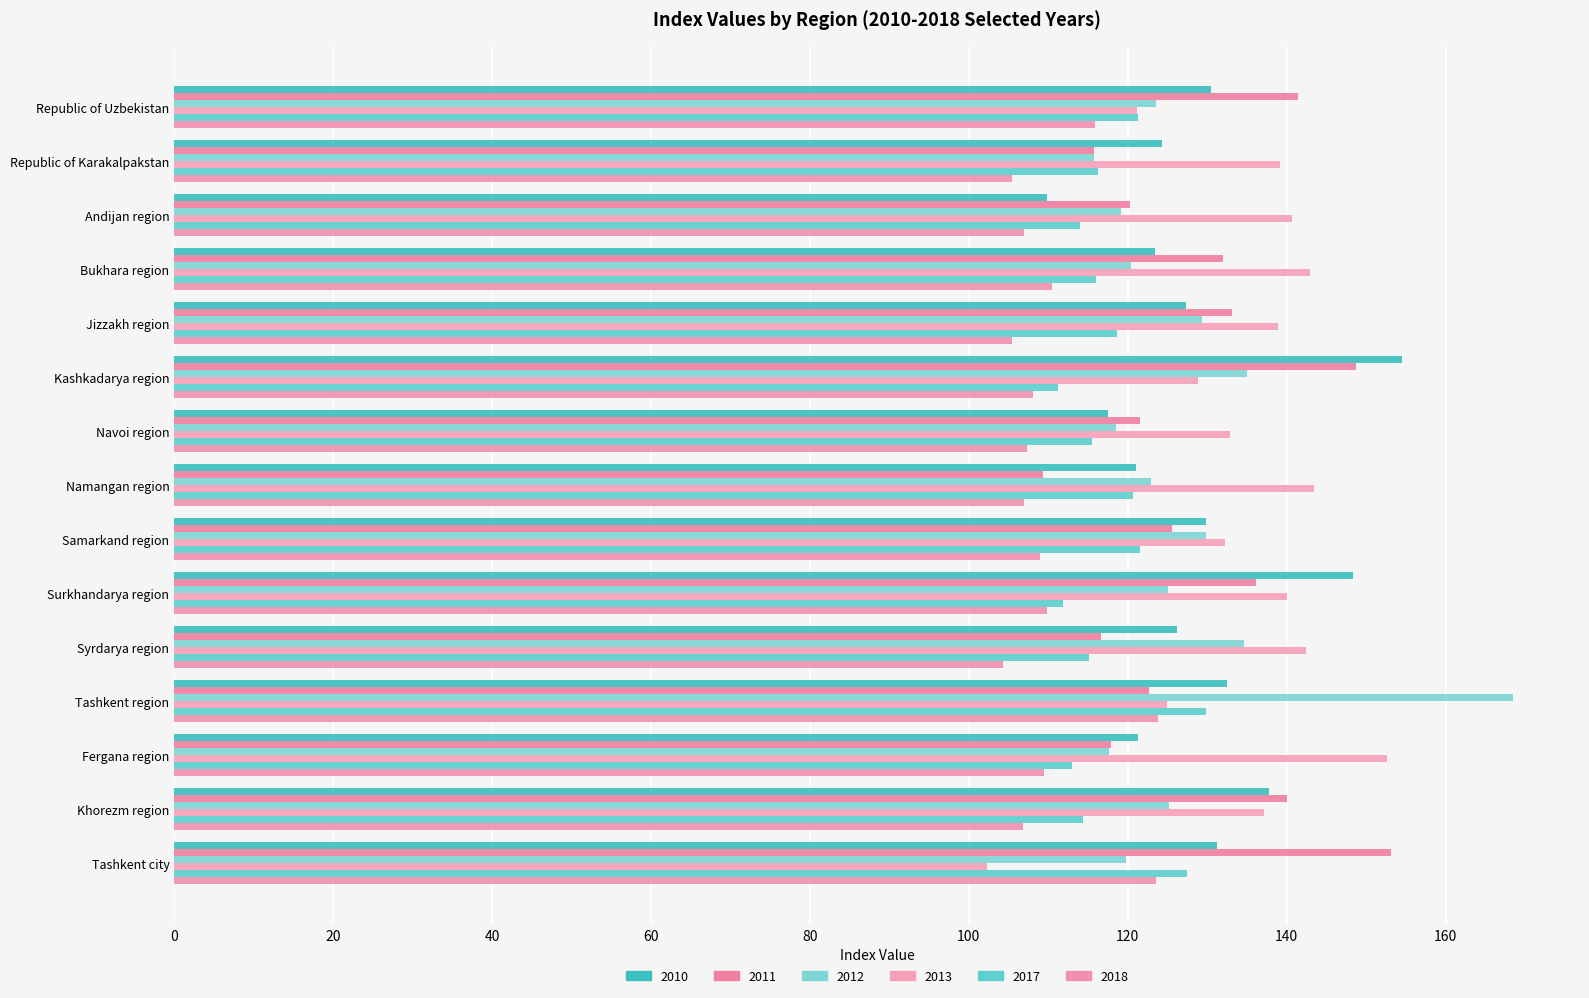

The value of 2018 at Samarkand region is 108.9. True or false?

True